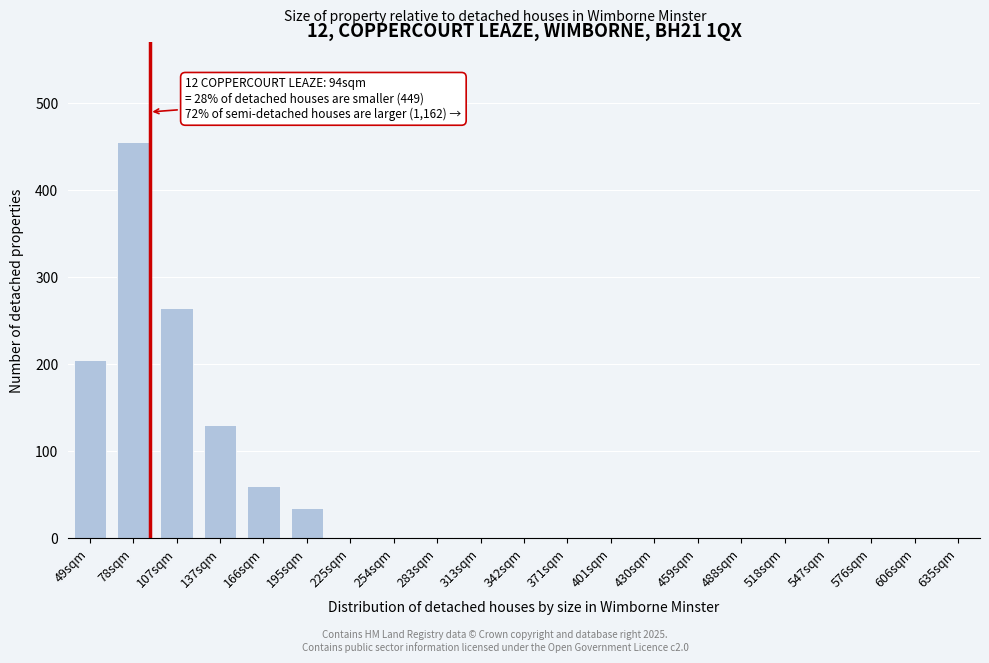

Reading left to right, transcribe all the data shown in this chart.

49sqm=205	78sqm=455	107sqm=265	137sqm=130	166sqm=60	195sqm=35	225sqm=1	254sqm=1	283sqm=1	313sqm=1	342sqm=1	371sqm=1	401sqm=1	430sqm=1	459sqm=1	488sqm=1	518sqm=1	547sqm=1	576sqm=1	606sqm=1	635sqm=1